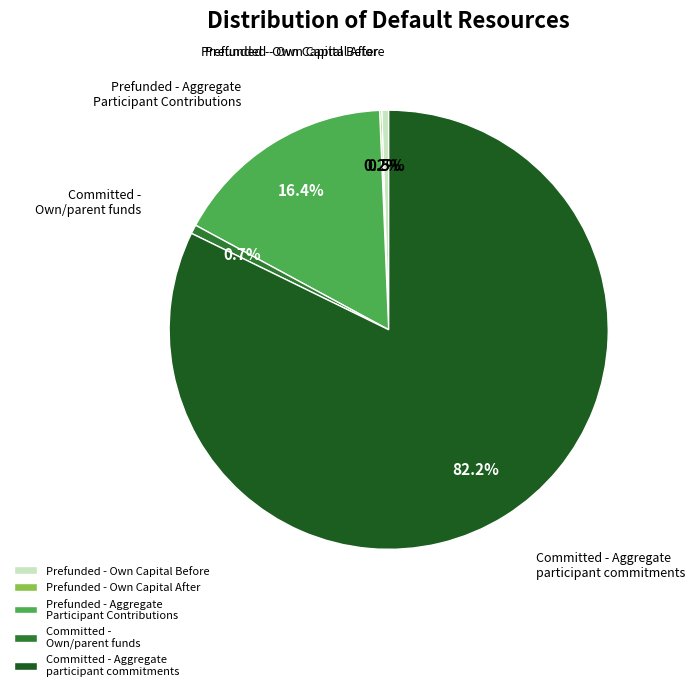

Which slice represents more than half of the pie?

Committed - Aggregate participant commitments